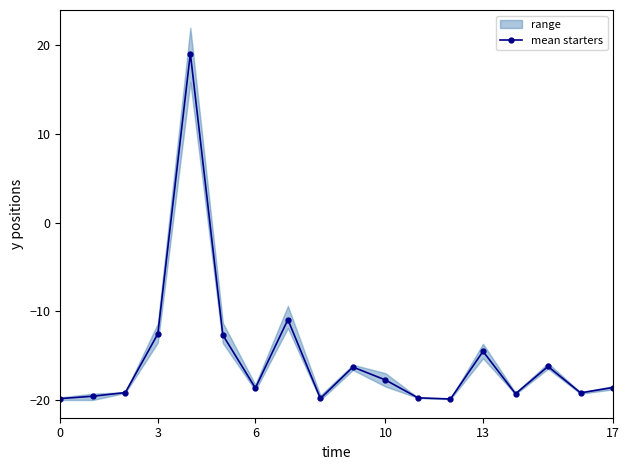

Where is the first local minimum?

6